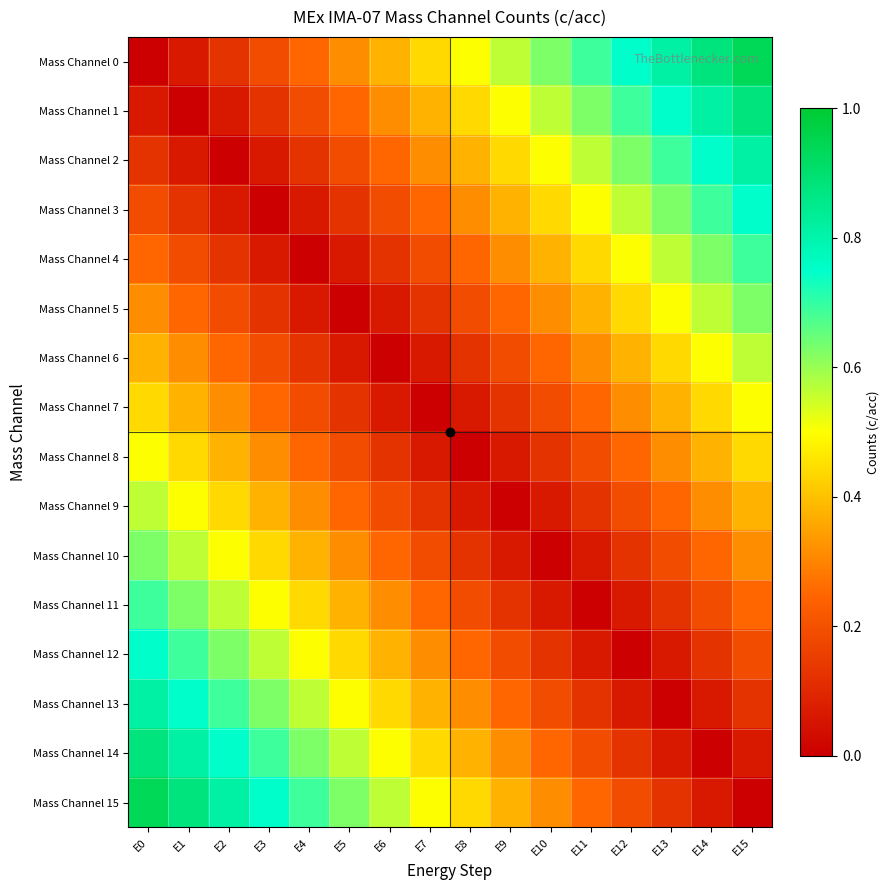

What is the total value across all series at E15?

7.5